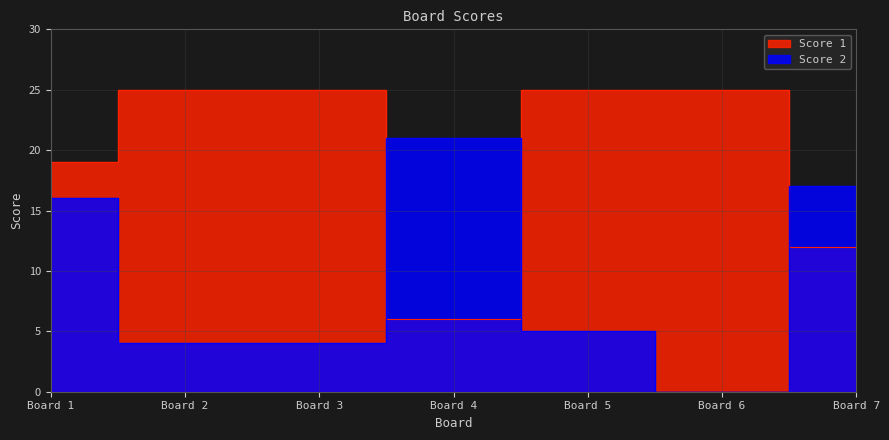

How many lines are shown in the chart?

2